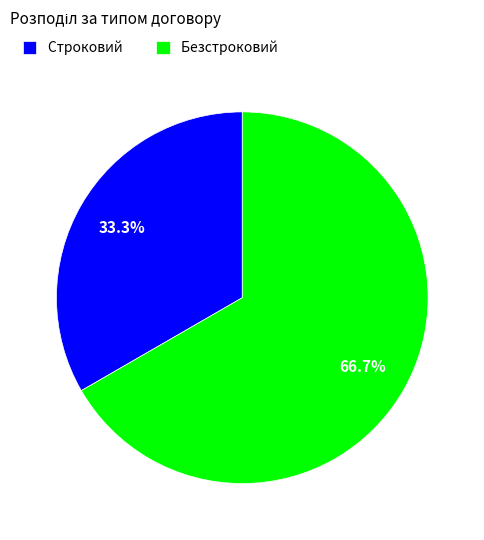

The Безстроковий slice represents 77% of the pie. True or false?

False